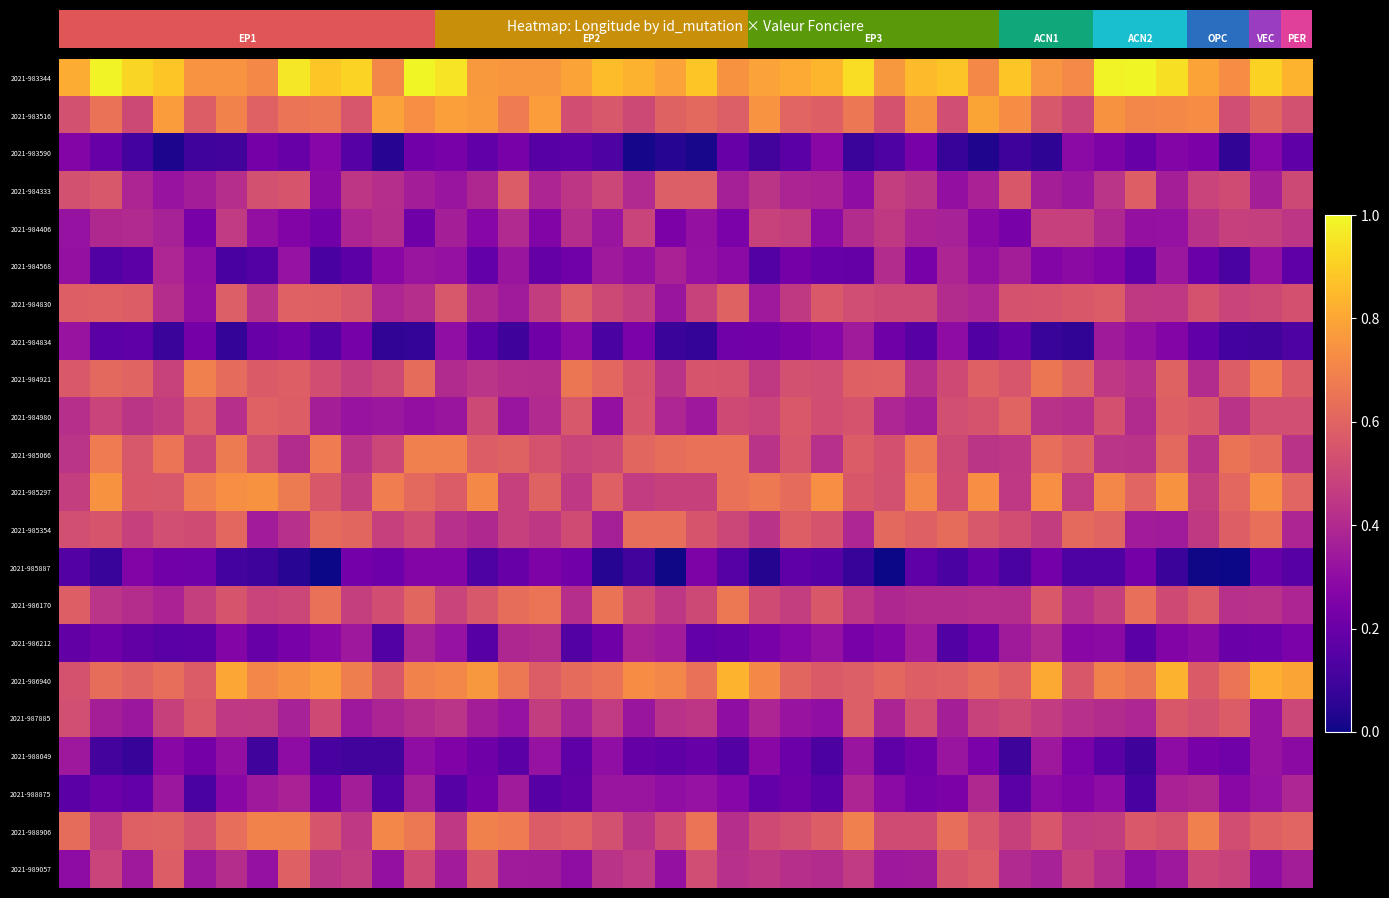

At which category is the sum across all series the highest?

35